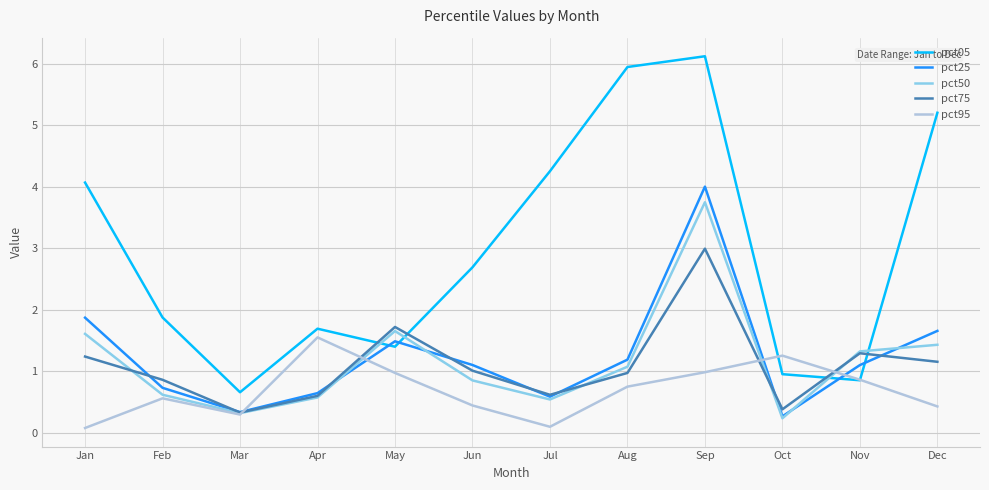

Where do pct75 and pct05 first cross each other?

Apr and May